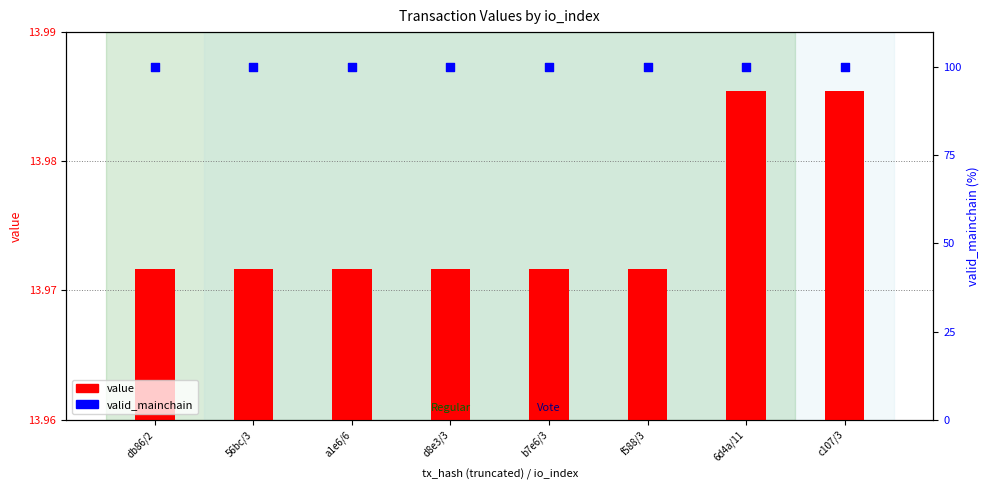

At which category is the sum across all series the highest?

6d4a/11